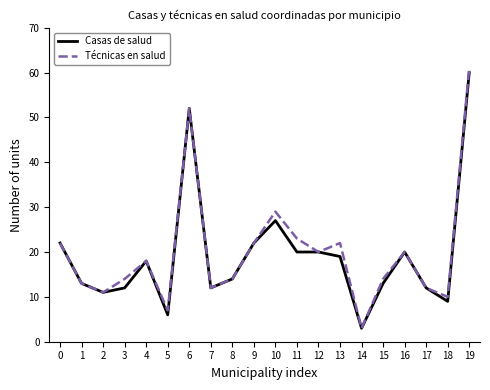

What is the sum of the Casas de salud values at 2 and 12?

31